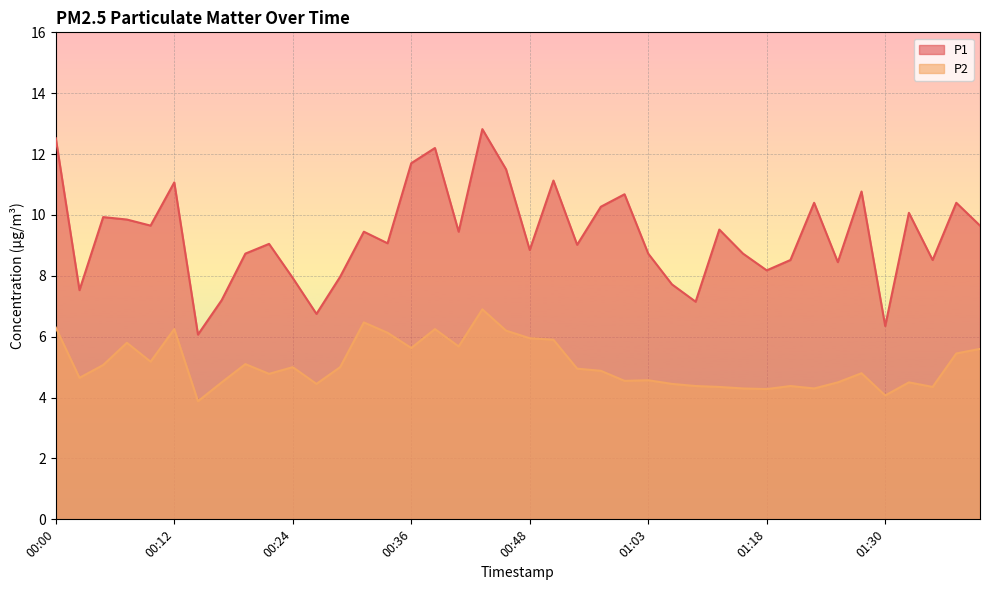

What position from the right is 00:24?

30